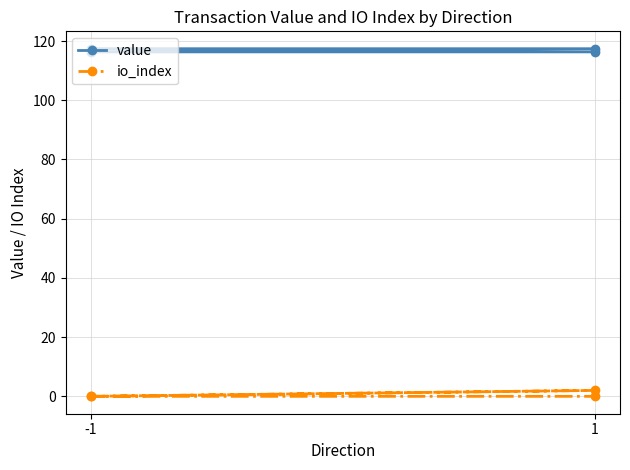

Does the chart have visible grid lines?

Yes